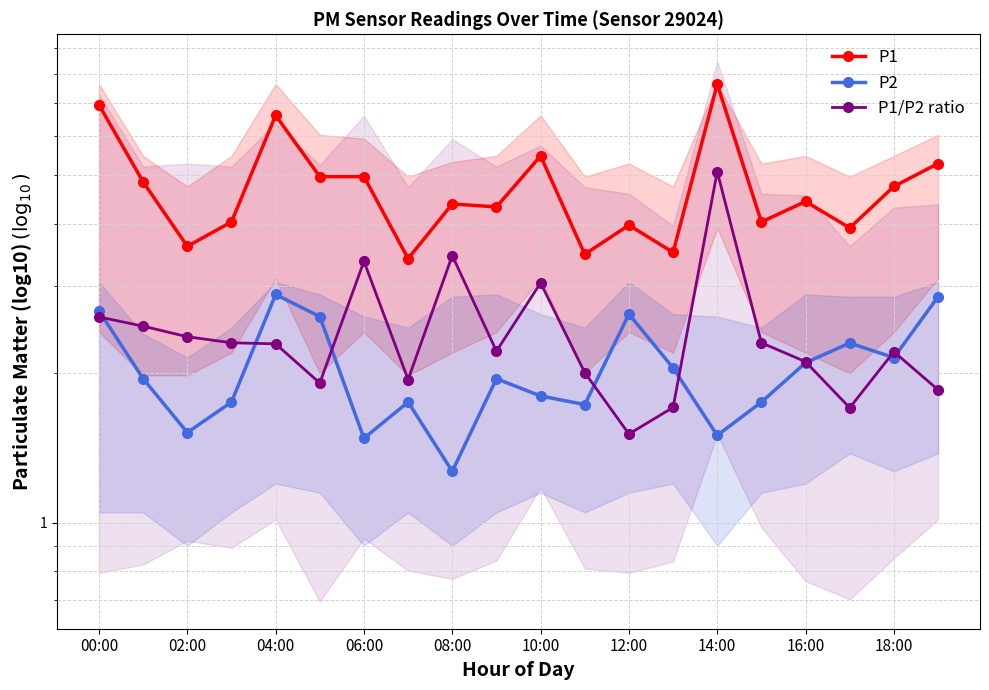

Is the value of P1 at 16 greater than the value of P2 at 19?

Yes